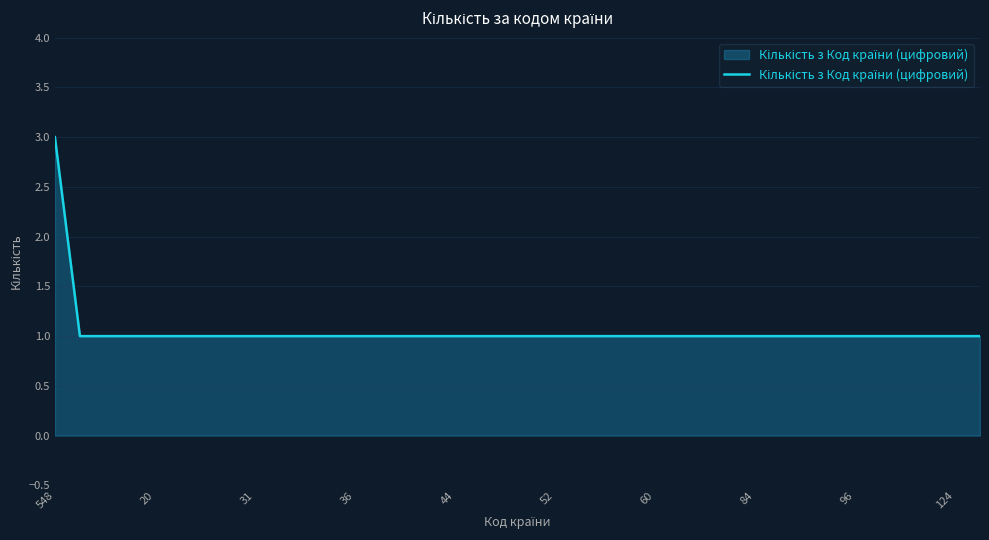

What is the greatest value displayed?

3